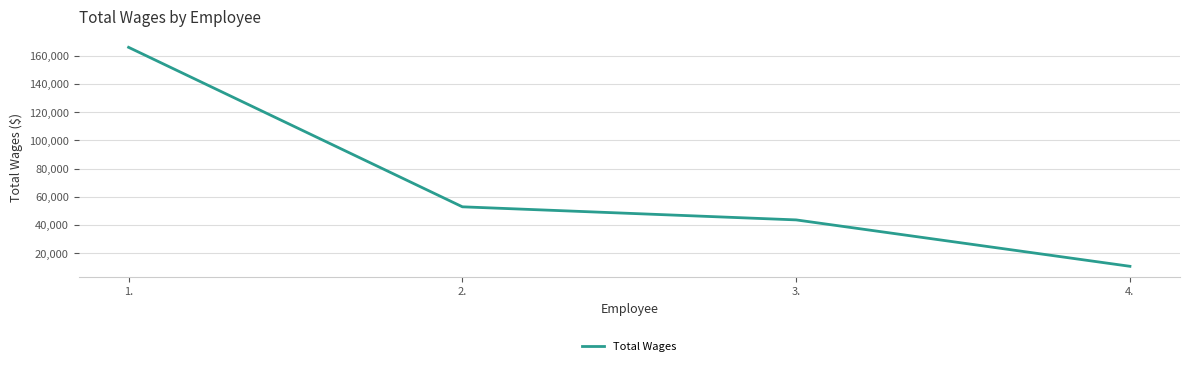

Is it true that the value at 3. is 62149?

False